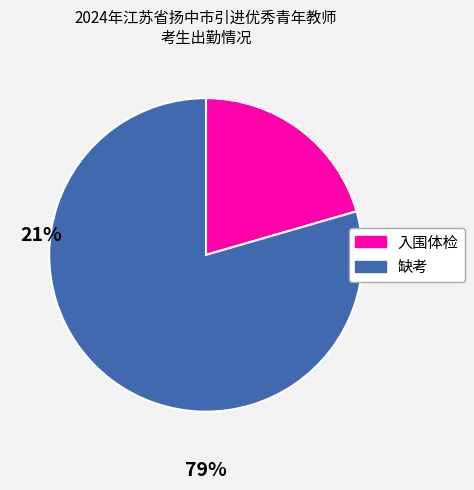

What is the smallest slice in the pie chart?

入围体检